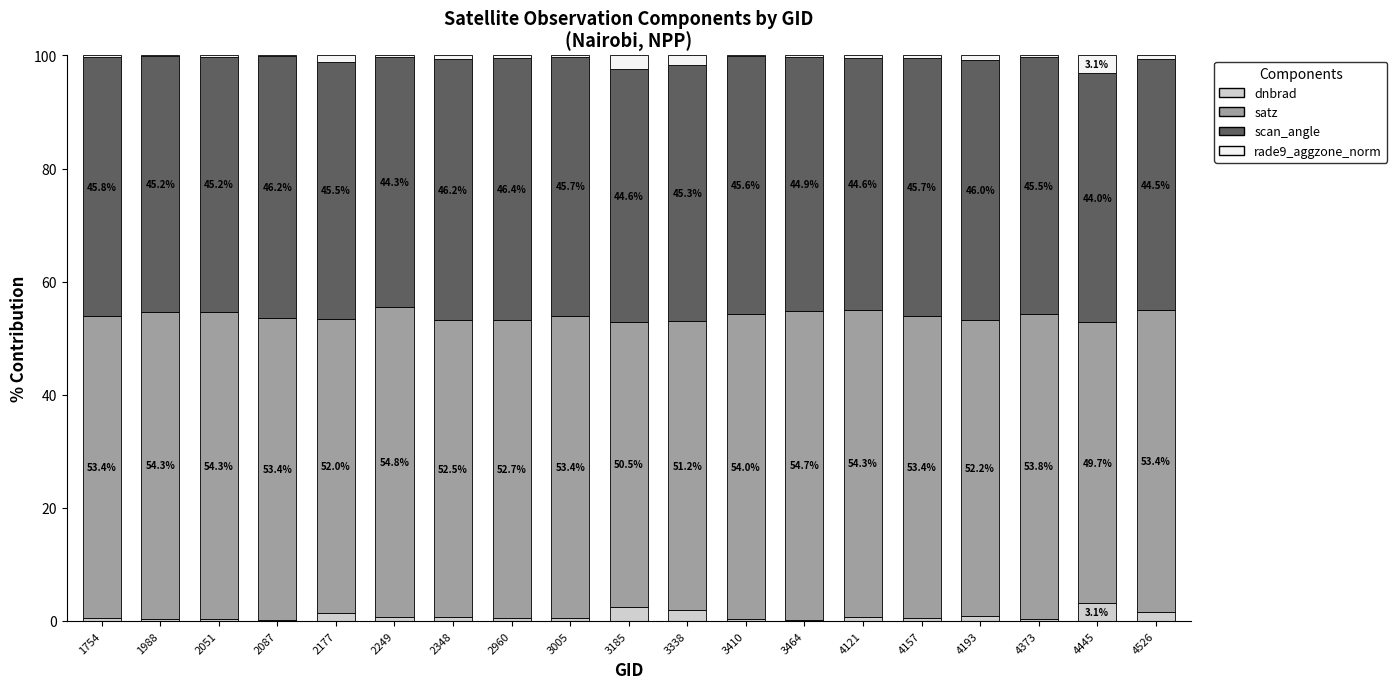

The dnbrad series shows 0.2 at 3464. True or false?

False